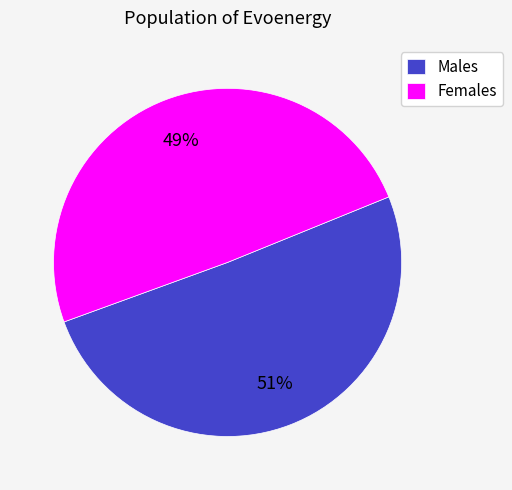

Which slice is the largest?

Males